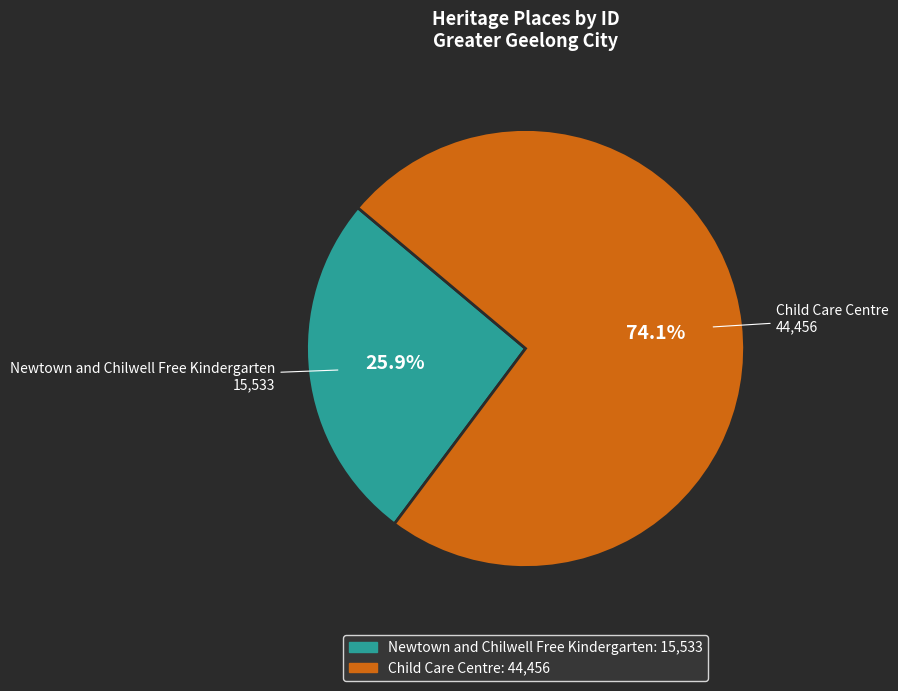

What is the largest slice in the pie chart?

Child Care Centre